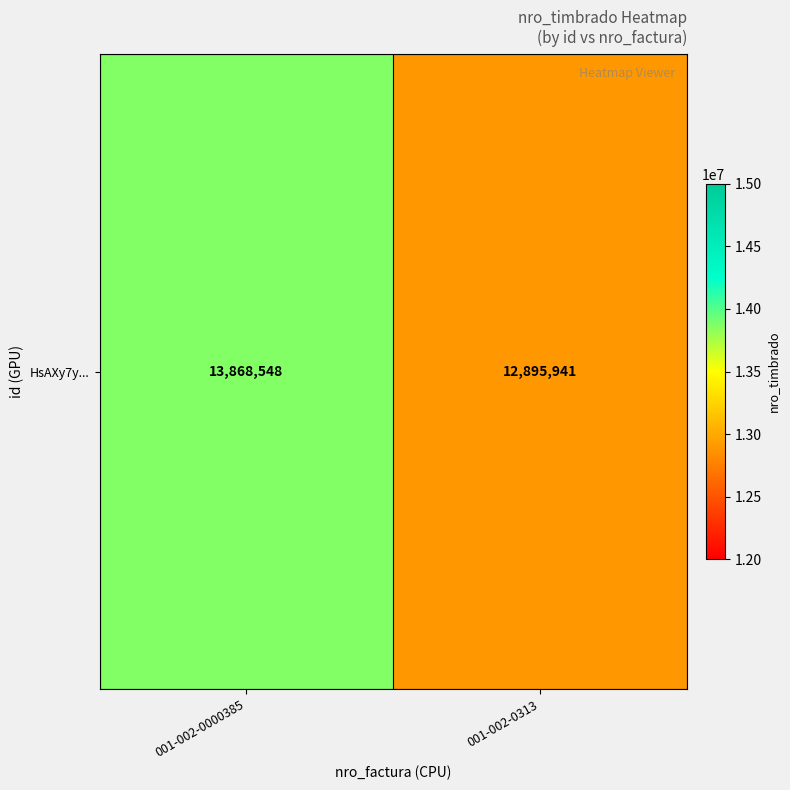

What is the ratio of the value at 001-002-0313 to the value at 001-002-0000385?

0.9